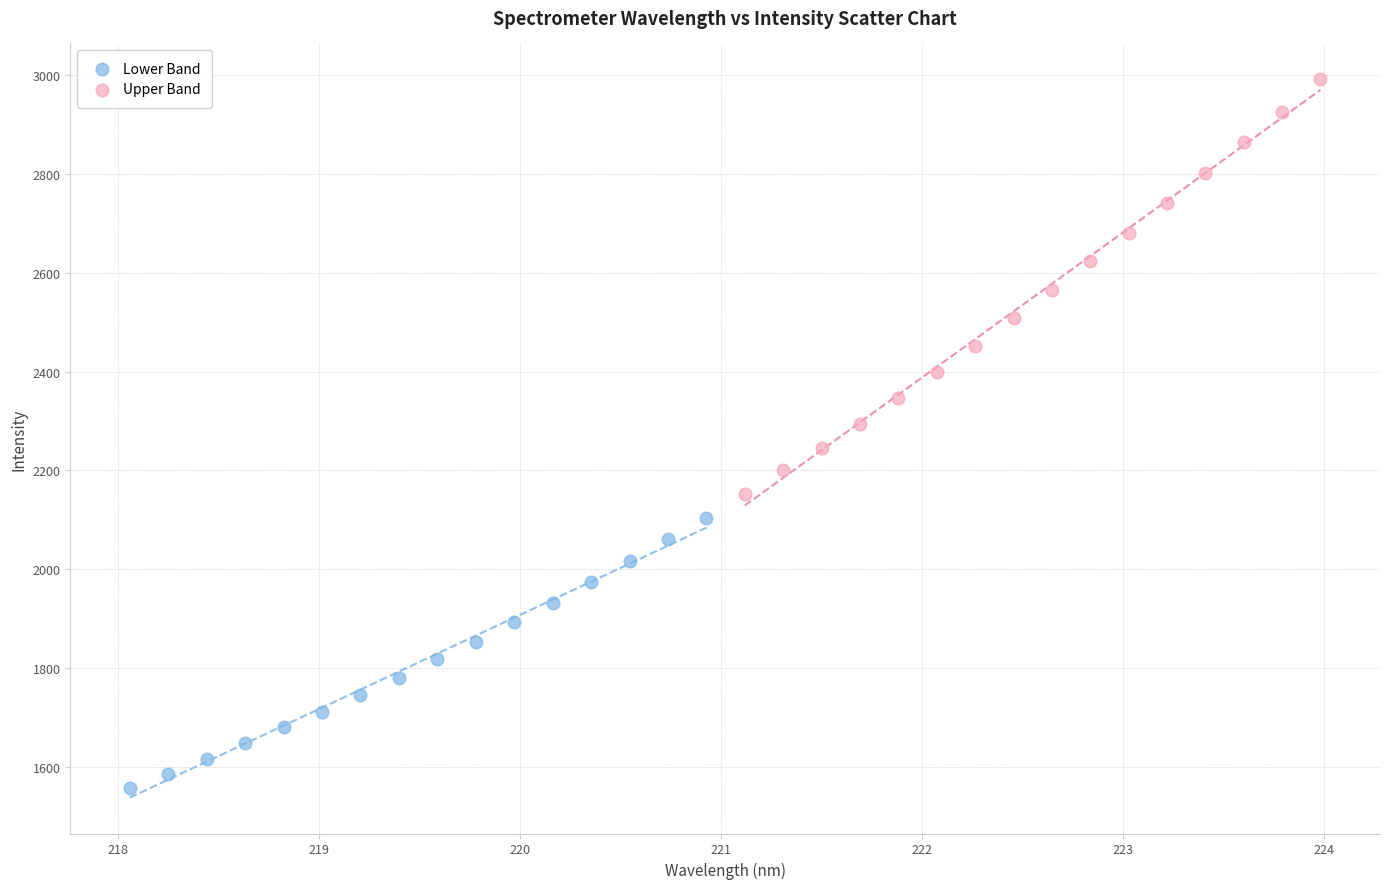

Which series reaches the minimum Y coordinate?

Lower Band